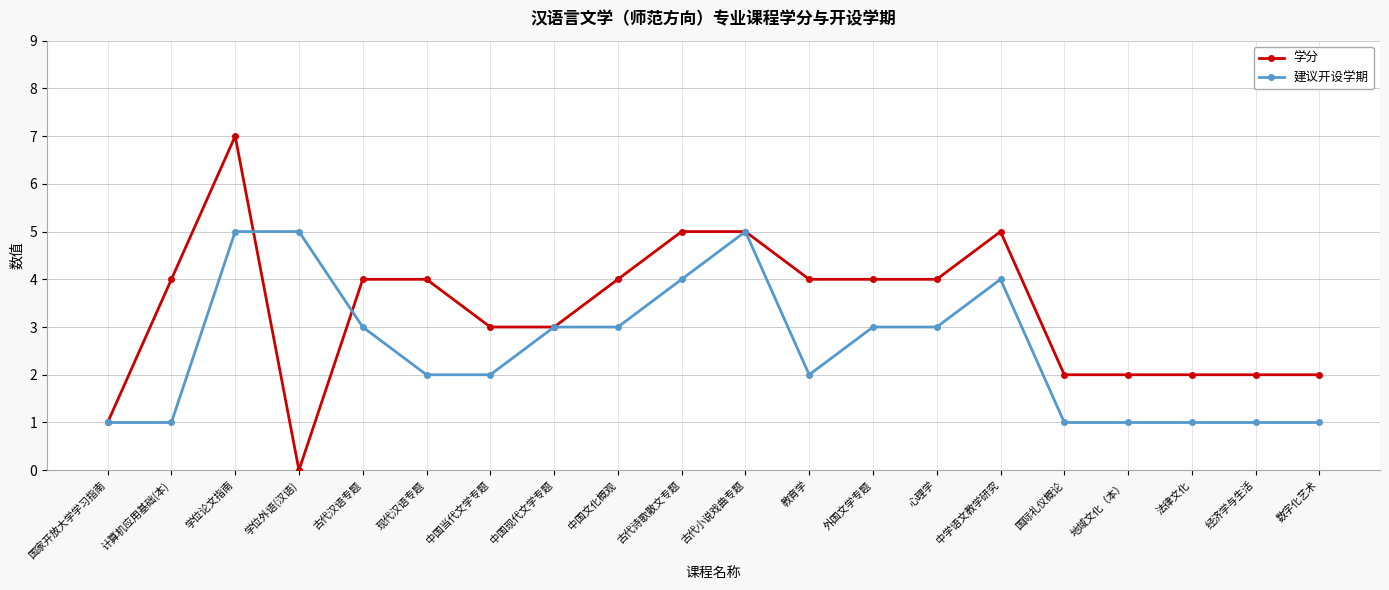

What is the sum of the 建议开设学期 values at 教育学 and 法律文化?

3